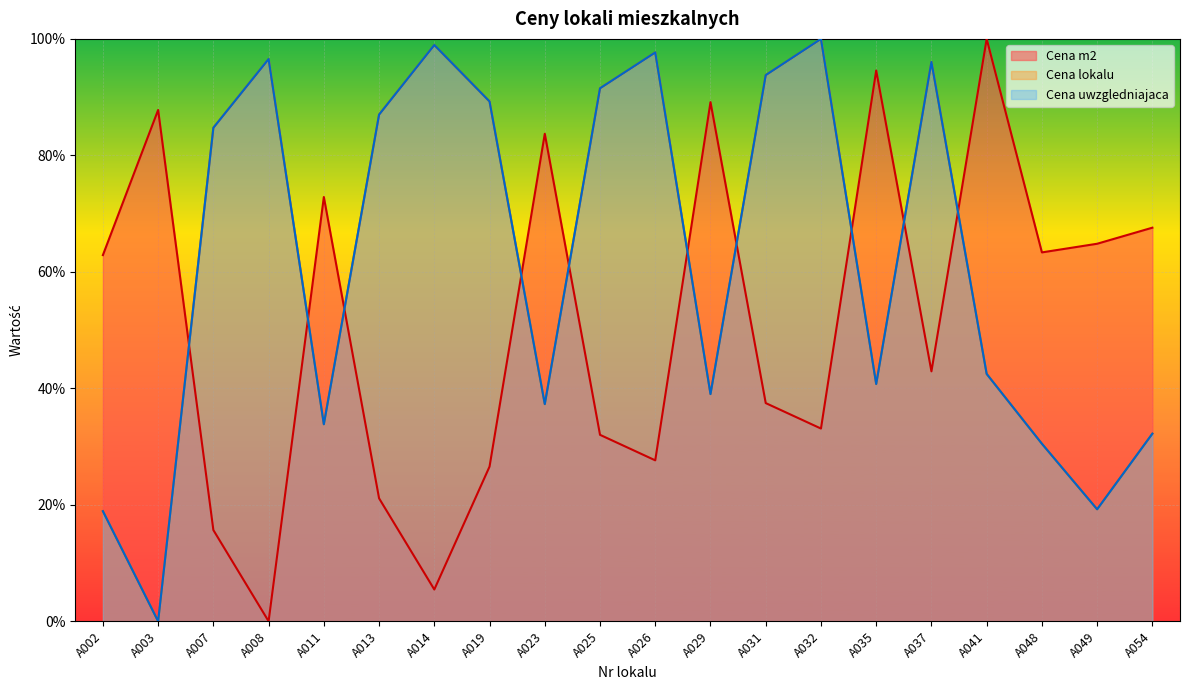

Where does the Cena lokalu series first go above 84?

A007